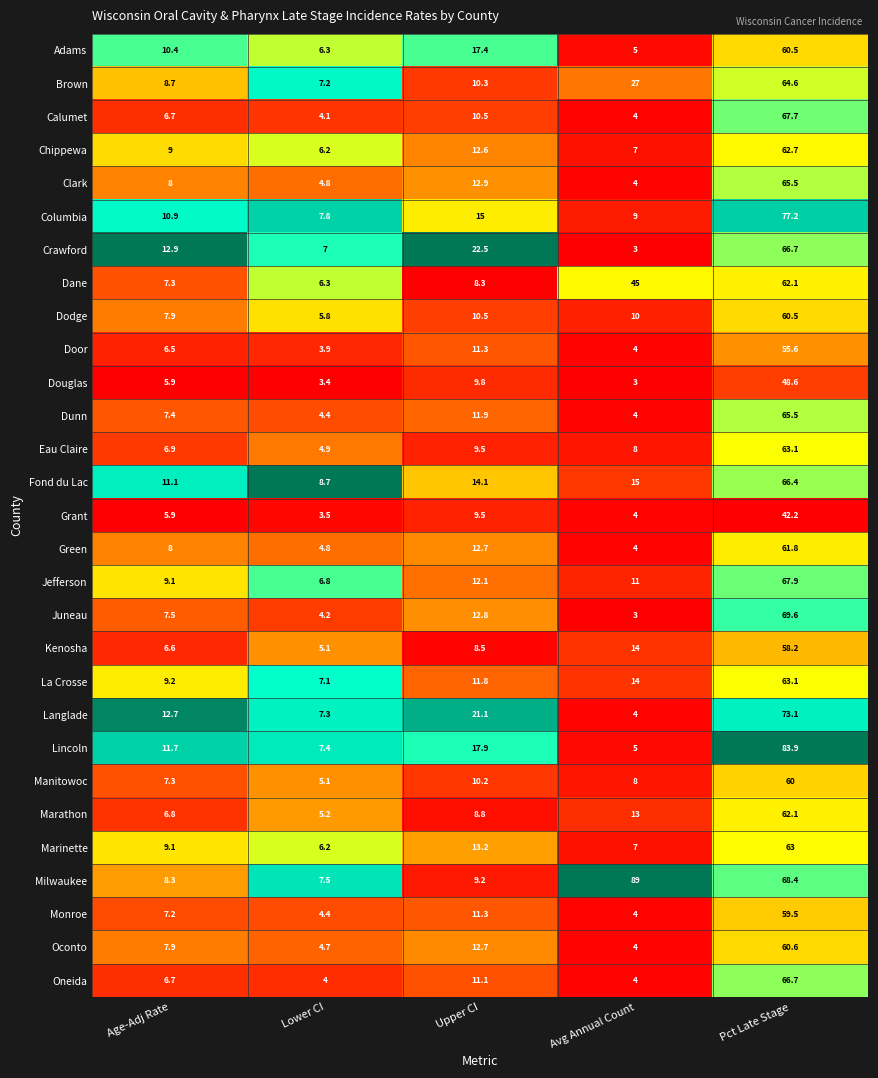

What is the maximum value shown in the chart?

89.0